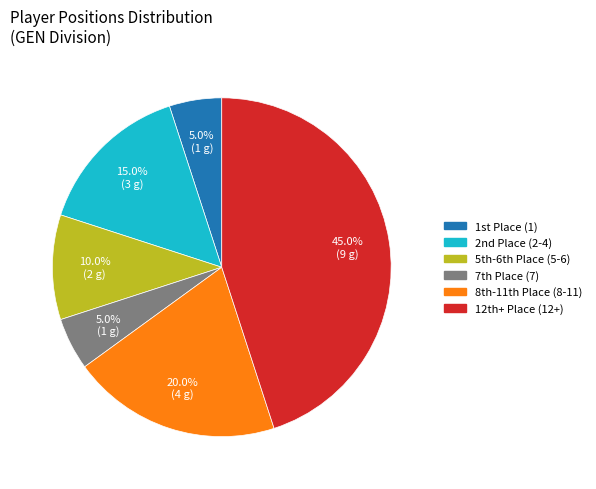

Is there a majority slice in this chart?

No